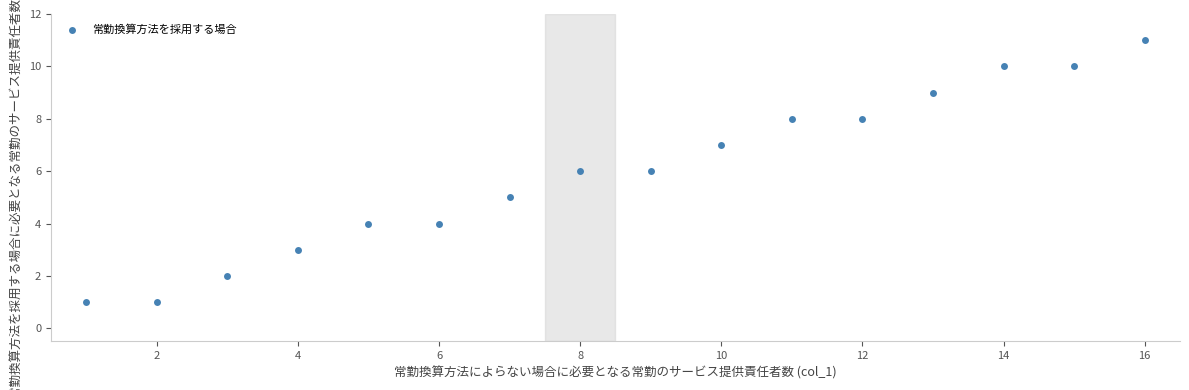

What is the range of Y values (max minus min)?

10